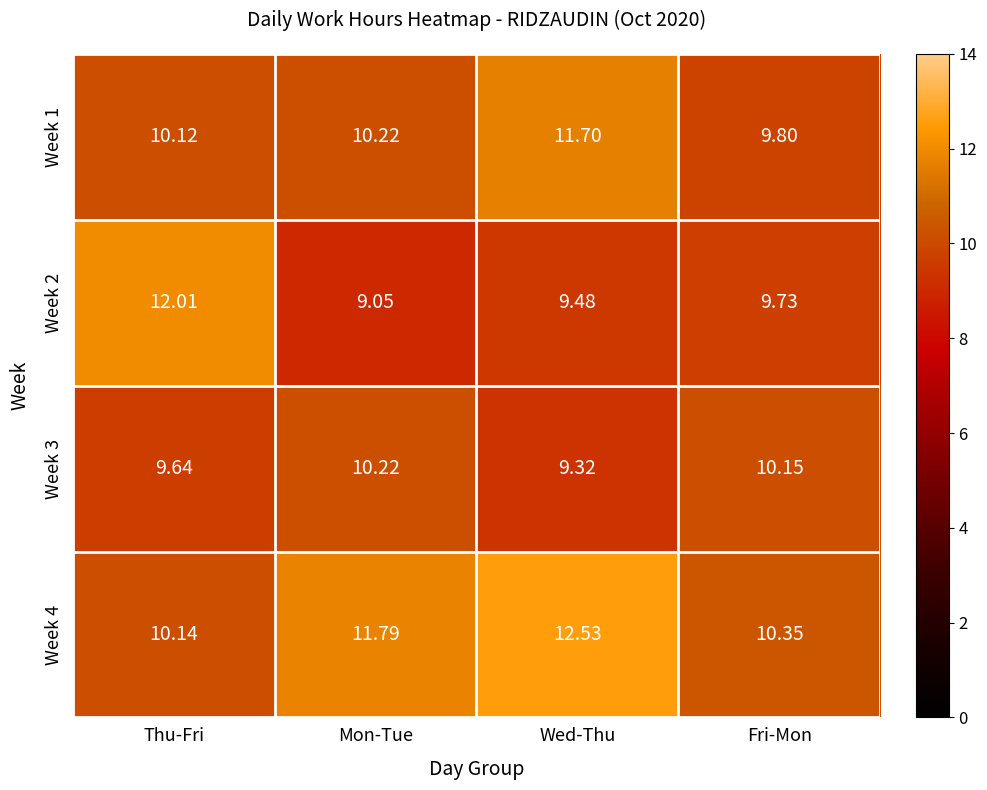

List the labels in order of Week 4 value, smallest first.

Thu-Fri, Fri-Mon, Mon-Tue, Wed-Thu